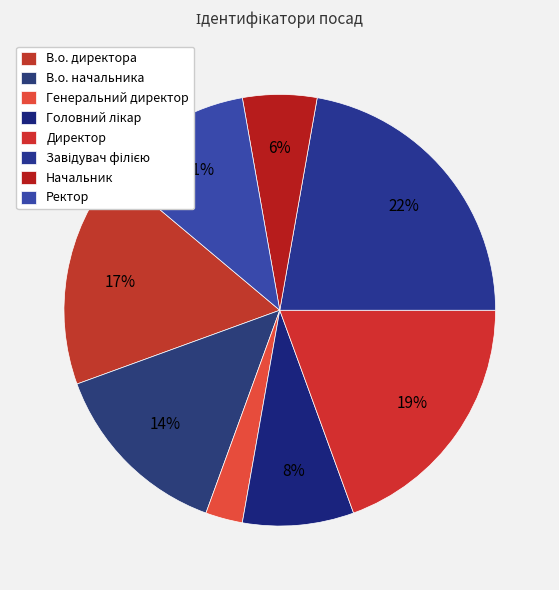

To the nearest percent, what is the combined percentage of Головний лікар and Начальник?

14%